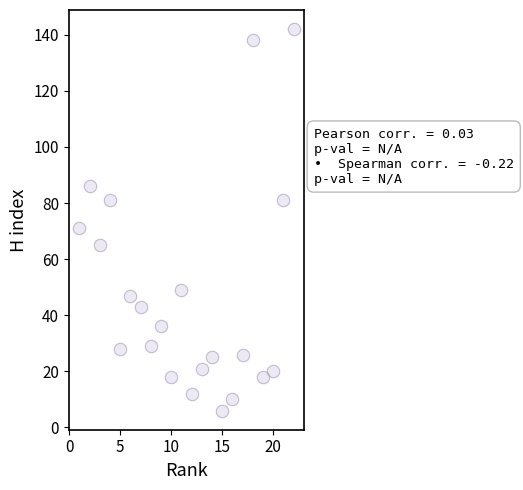

What Y value in the scatter plot is closest to 74?

71